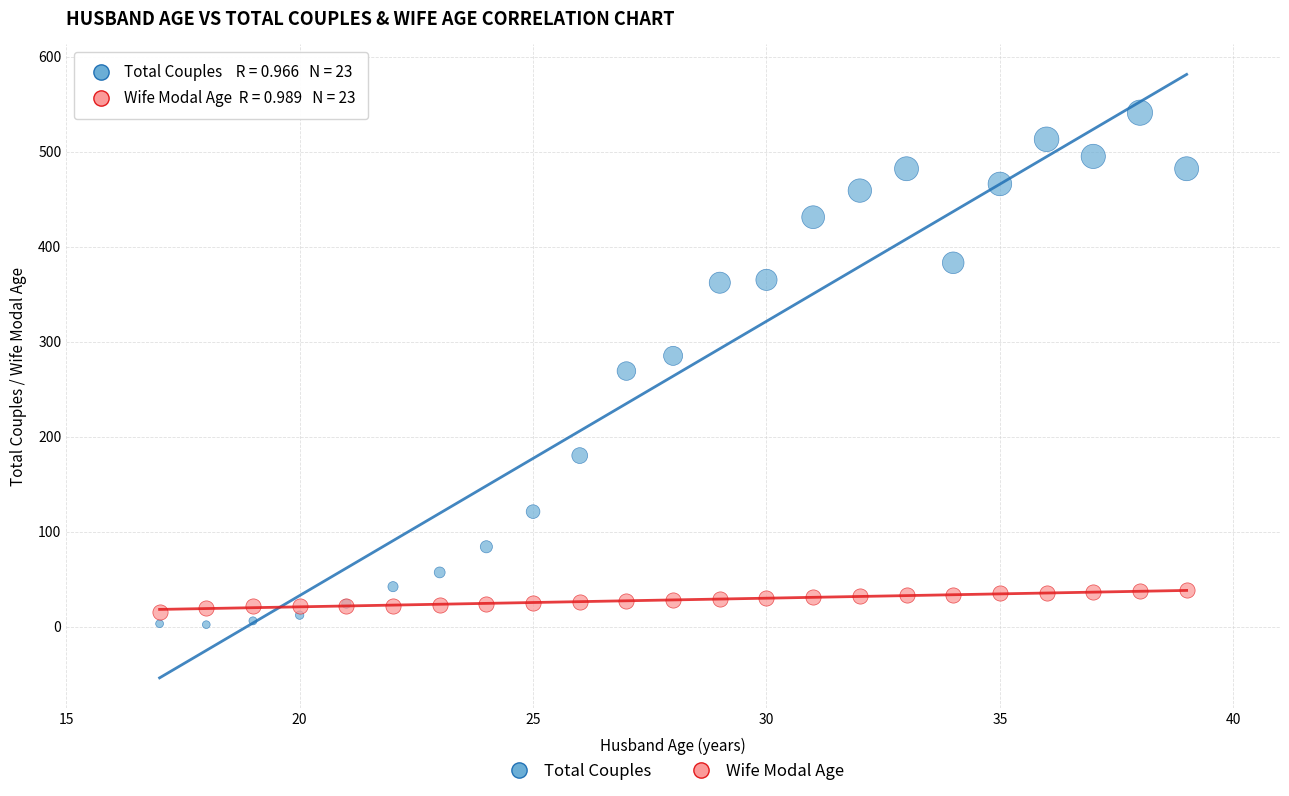

What are all the series names shown in the legend?

Total Couples, Wife Modal Age